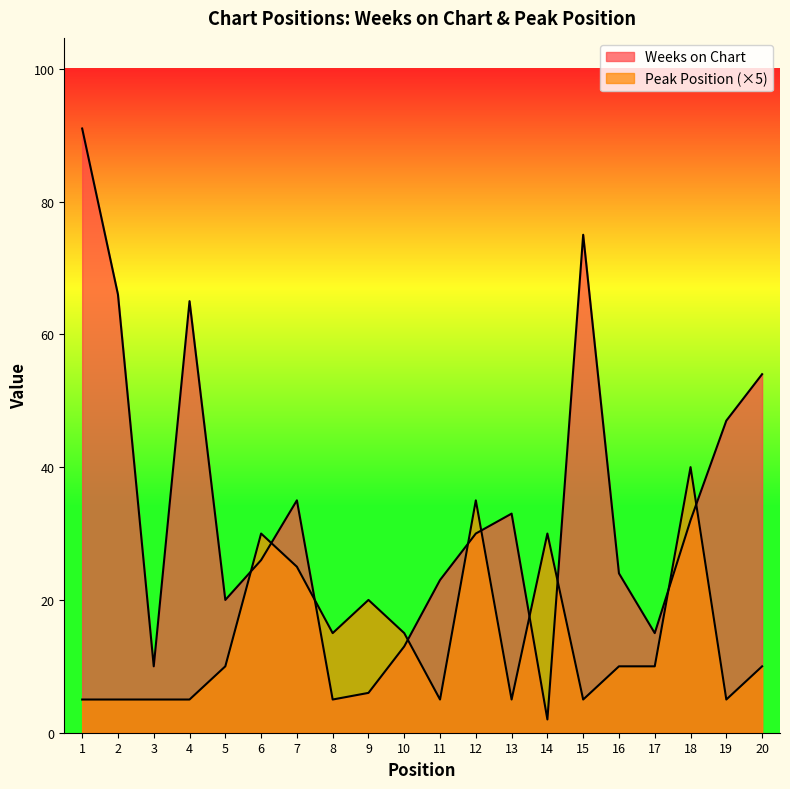

What is the difference between the maximum and second lowest values in the Weeks on Chart series?

86